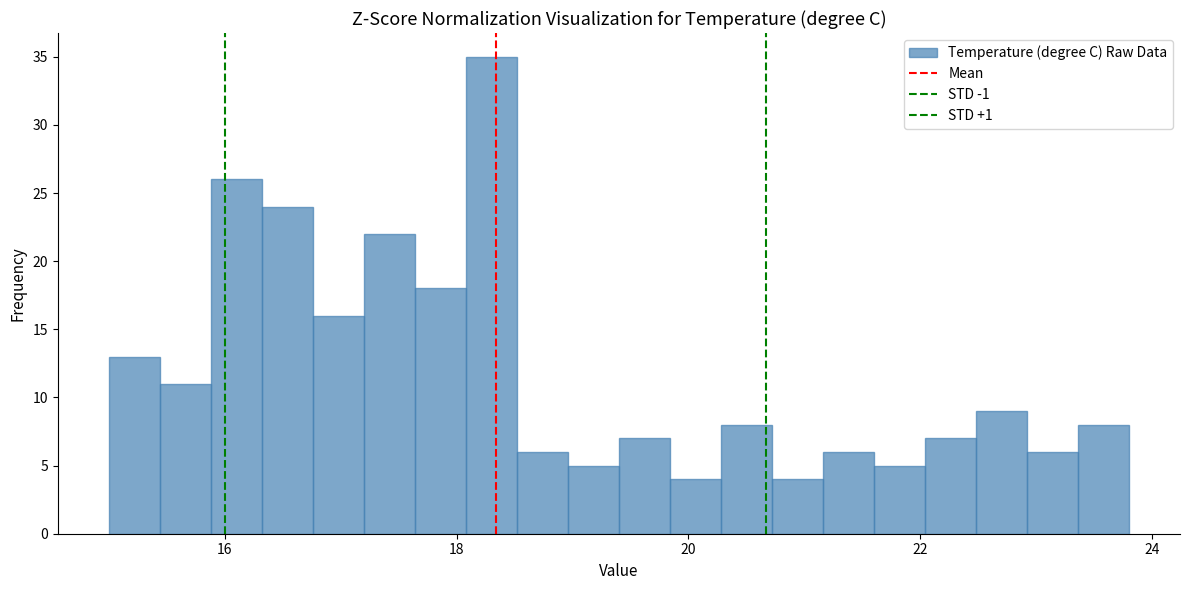

Around what value on the x-axis is the tallest bar? Give the approximate position of its centre, as read against the axis.

18.4